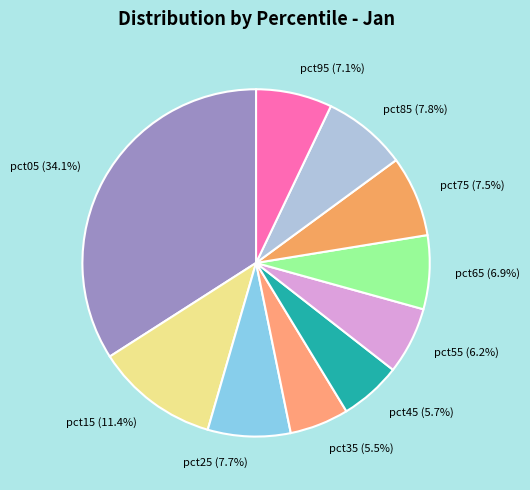

What is the largest slice in the pie chart?

pct05